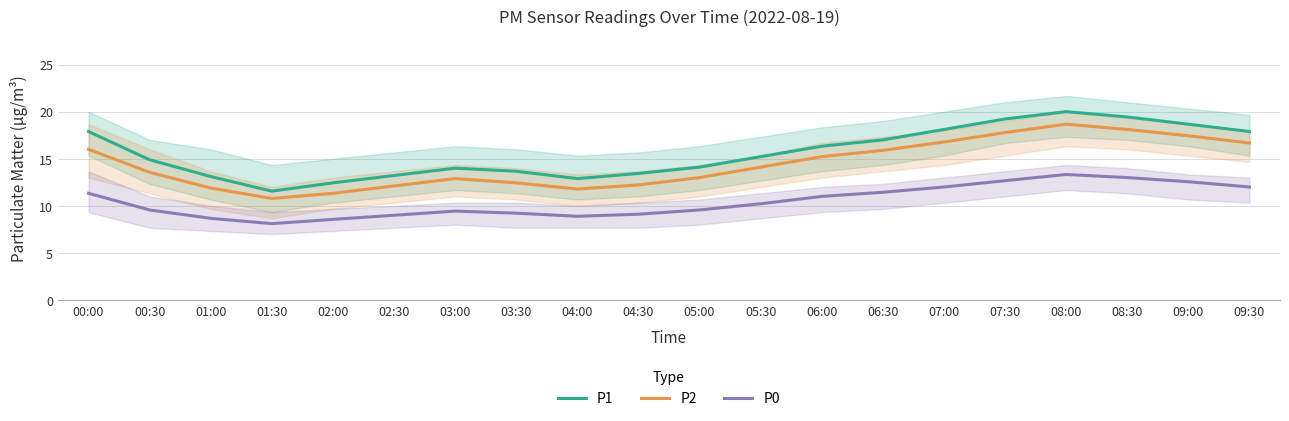

What is the spread (max minus min) of values at 05:30?

5.0